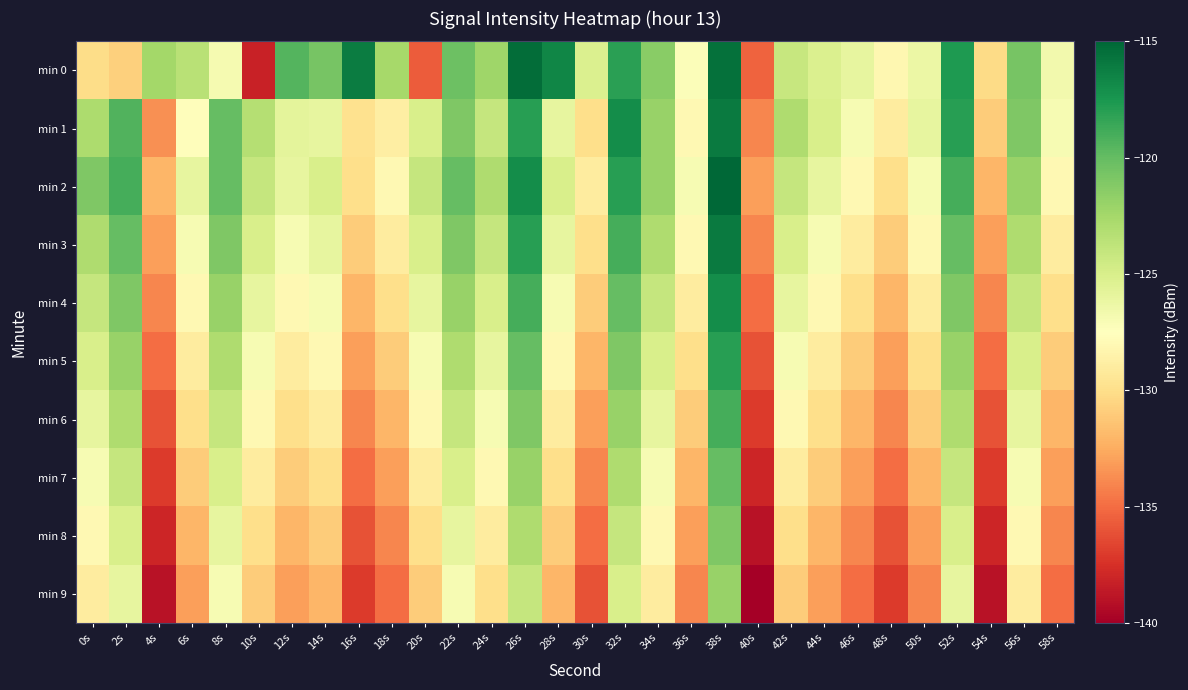

Which label corresponds to the smallest value in the chart?

40s